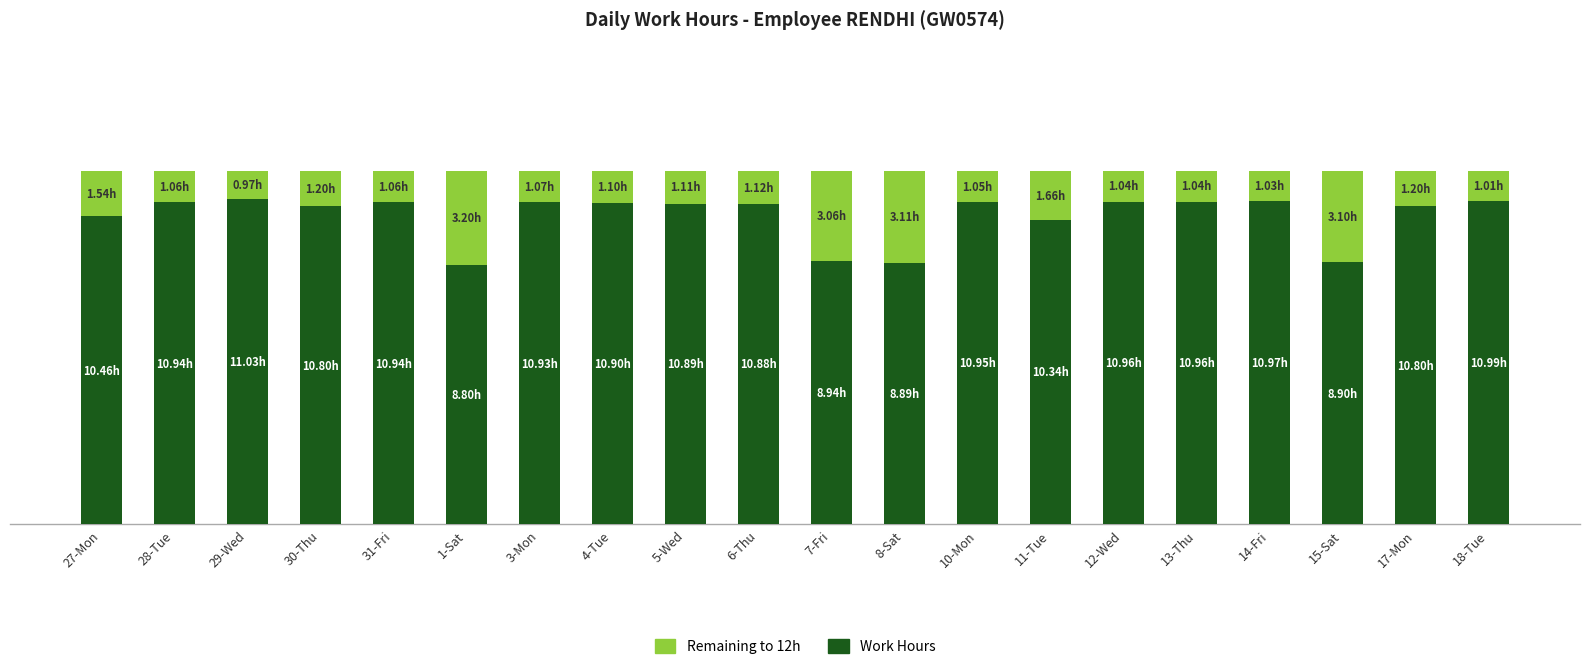

Does the chart contain stacked bars?

Yes